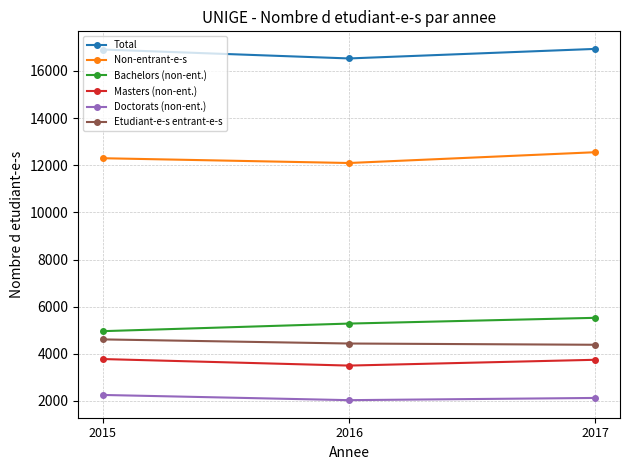

Is the value of Etudiant-e-s entrant-e-s at 2015 greater than the value of Total at 2016?

No